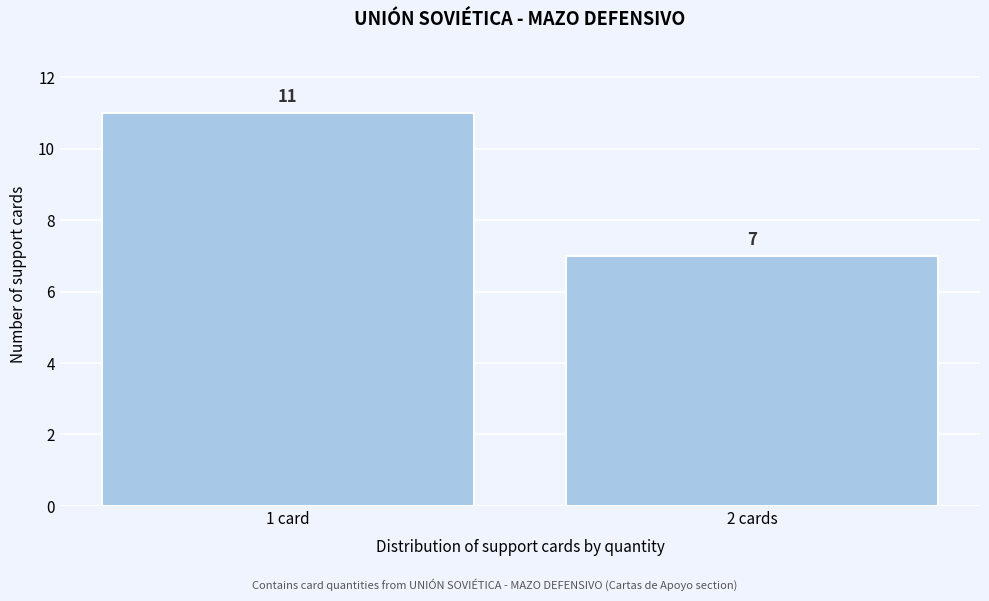

Reading left to right, what are all the values shown in this chart?

1 card=11	2 cards=7